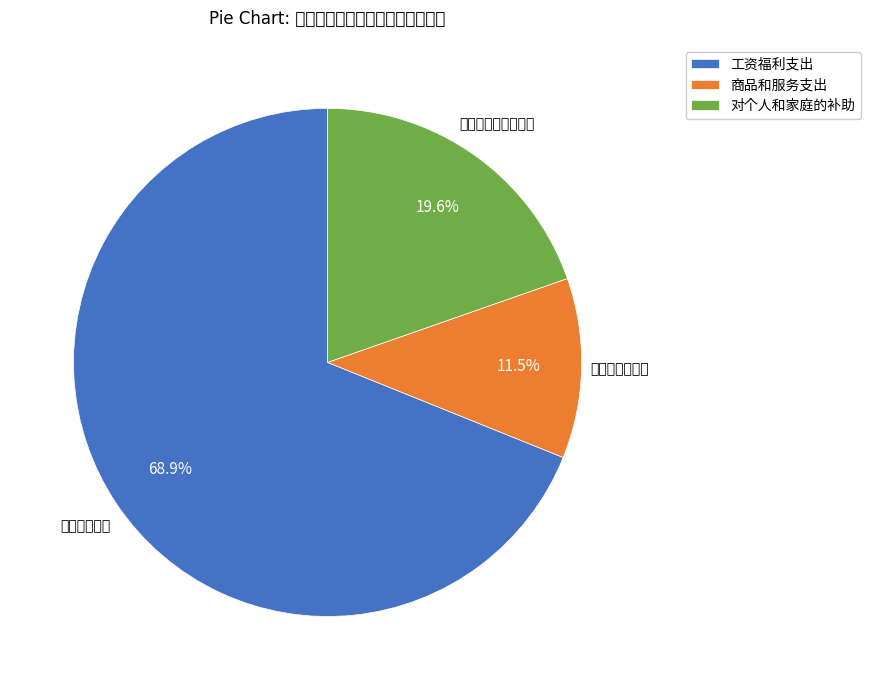

What percentage do 工资福利支出 and 商品和服务支出 together represent?

80.4%